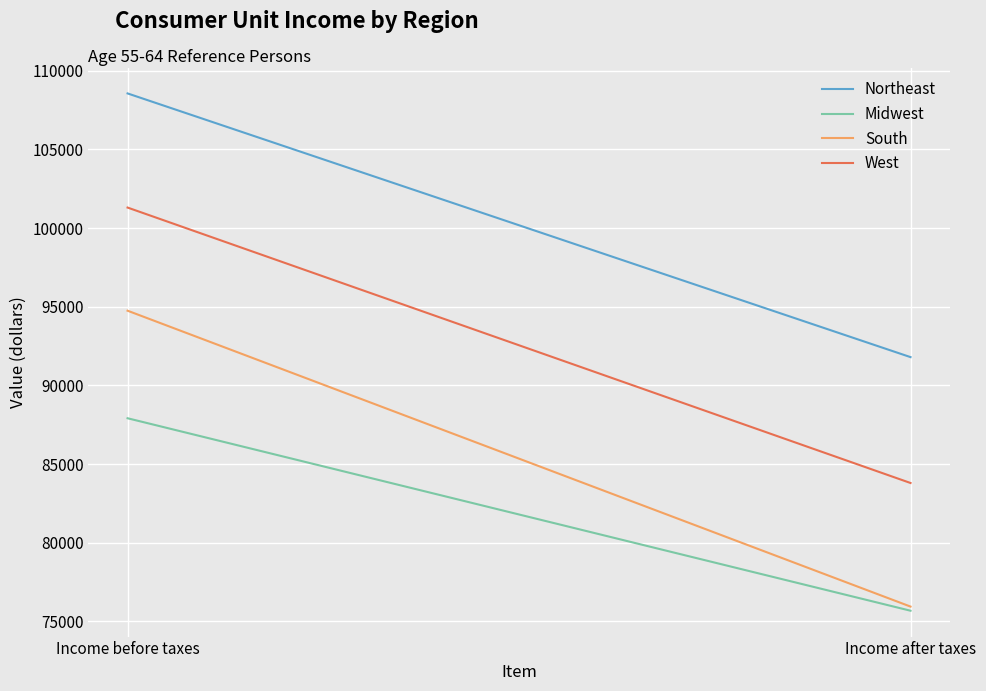

Is it true that West equals 20093 at Income after taxes?

False